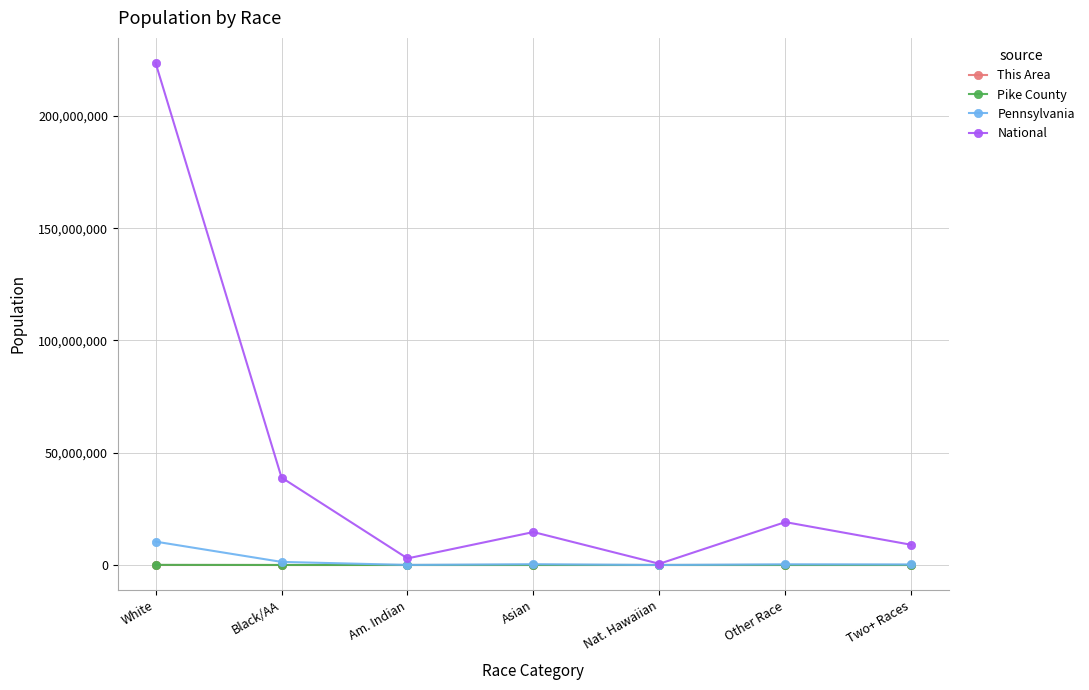

What is the minimum value shown in the chart?

1